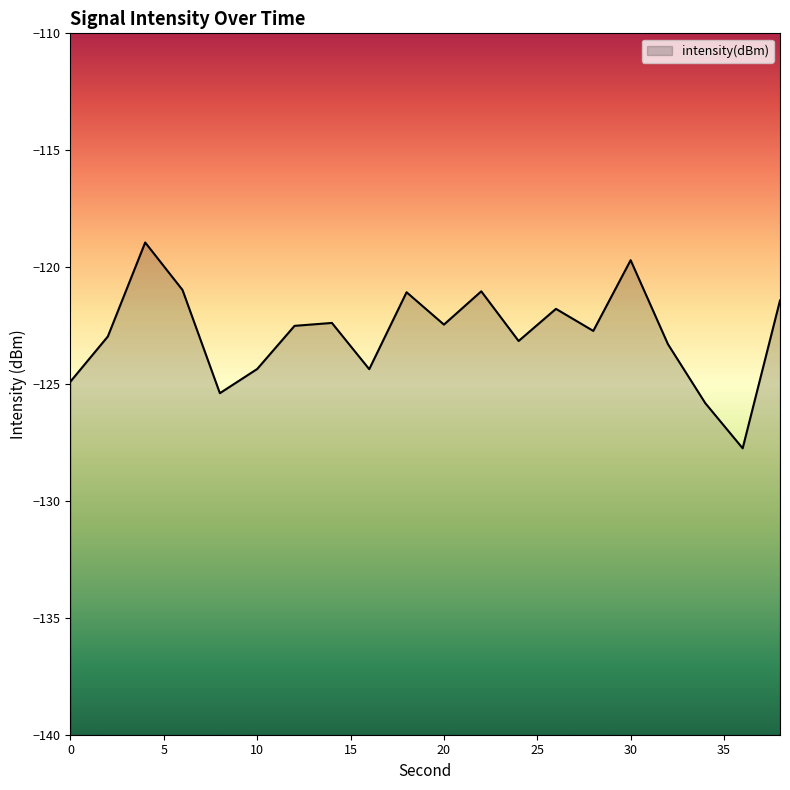

At which label does the data first exceed -122?

4